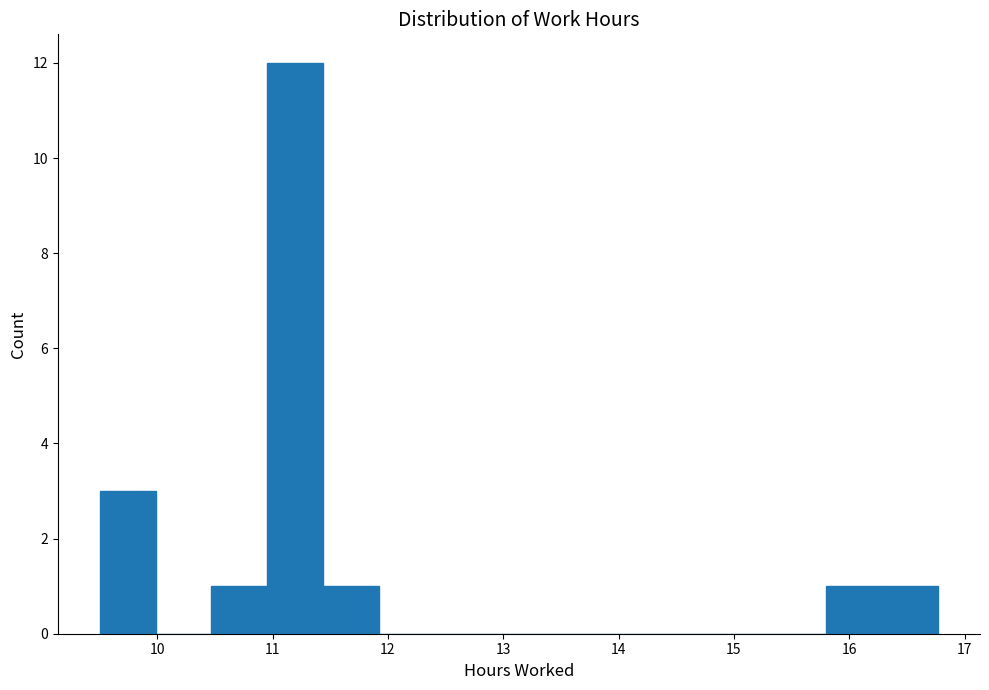

Reading left to right, transcribe this chart: for each bar, give the range it covers on the x-axis and its height. Neither the bar edges nor the heights are printed on the chart, so give them approximately, as read against the axes.

9.5 to 10.0: 3
10.0 to 10.5: 0
10.5 to 11.0: 1
11.0 to 11.4: 12
11.4 to 11.9: 1
11.9 to 12.4: 0
12.4 to 12.9: 0
12.9 to 13.4: 0
13.4 to 13.9: 0
13.9 to 14.3: 0
14.3 to 14.8: 0
14.8 to 15.3: 0
15.3 to 15.8: 0
15.8 to 16.3: 1
16.3 to 16.8: 1